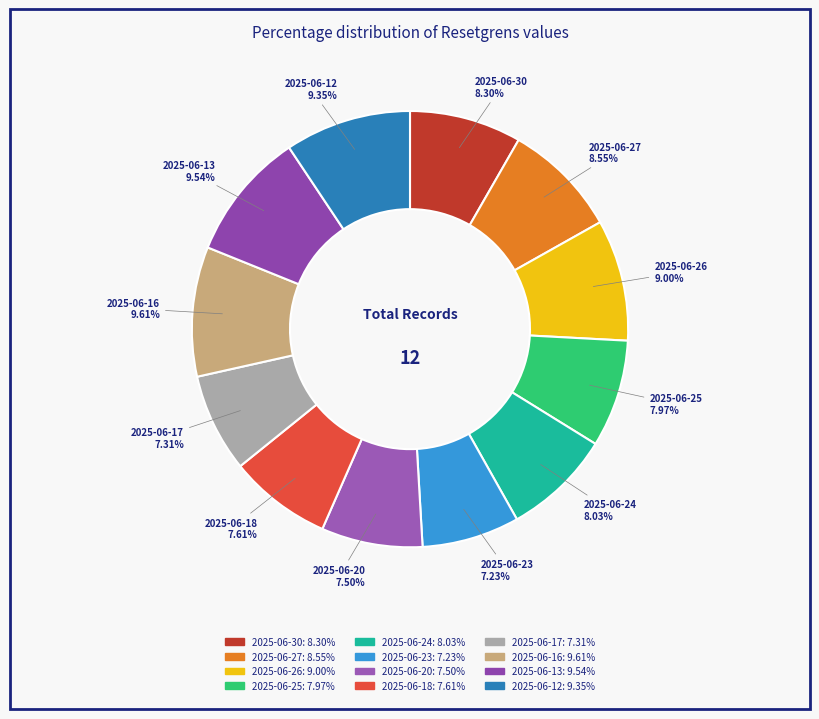

Does any single category account for the majority?

No